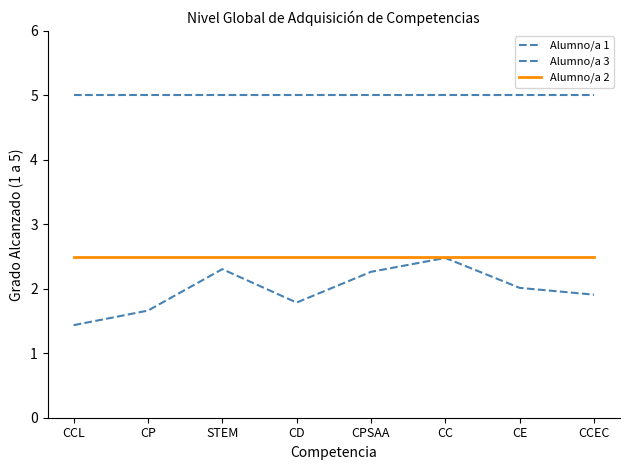

Reading left to right, what are all the values shown in this chart?

Alumno/a 1: CCL=5.0	CP=5.0	STEM=5.0	CD=5.0	CPSAA=5.0	CC=5.0	CE=5.0	CCEC=5.0
Alumno/a 3: CCL=1.4	CP=1.7	STEM=2.3	CD=1.8	CPSAA=2.3	CC=2.5	CE=2.0	CCEC=1.9
Alumno/a 2: CCL=2.5	CP=2.5	STEM=2.5	CD=2.5	CPSAA=2.5	CC=2.5	CE=2.5	CCEC=2.5